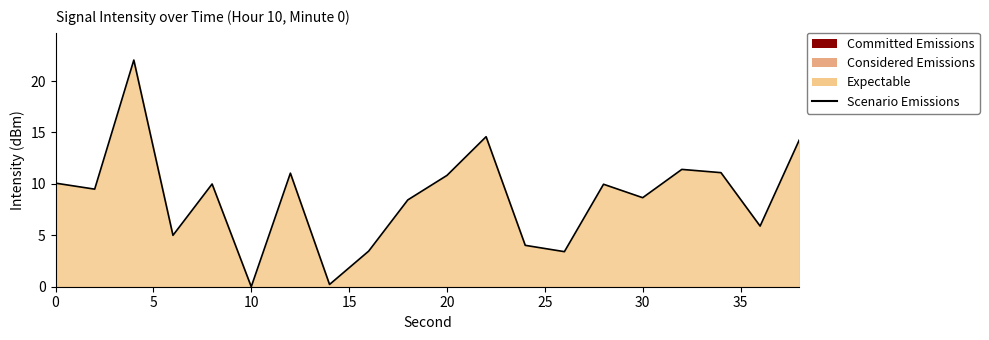

How many interior local peaks (higher than both neighbors) does the data have?

6